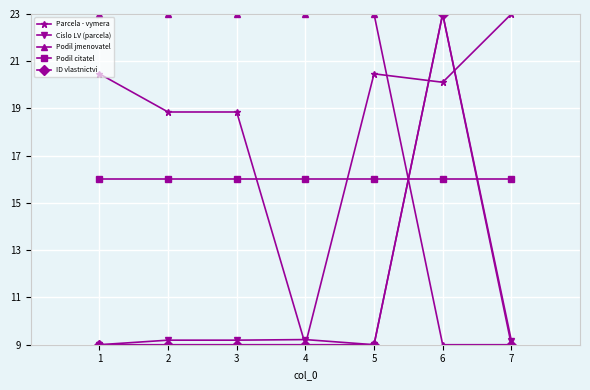

What is the value of the Podil citatel point at the 3rd from the left?

16.0